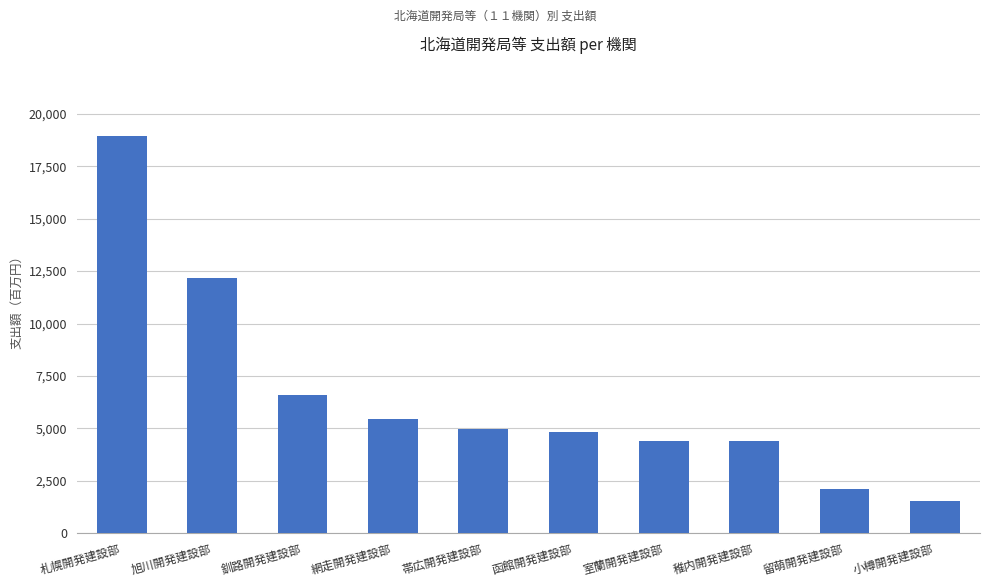

What is the greatest value displayed?

18946